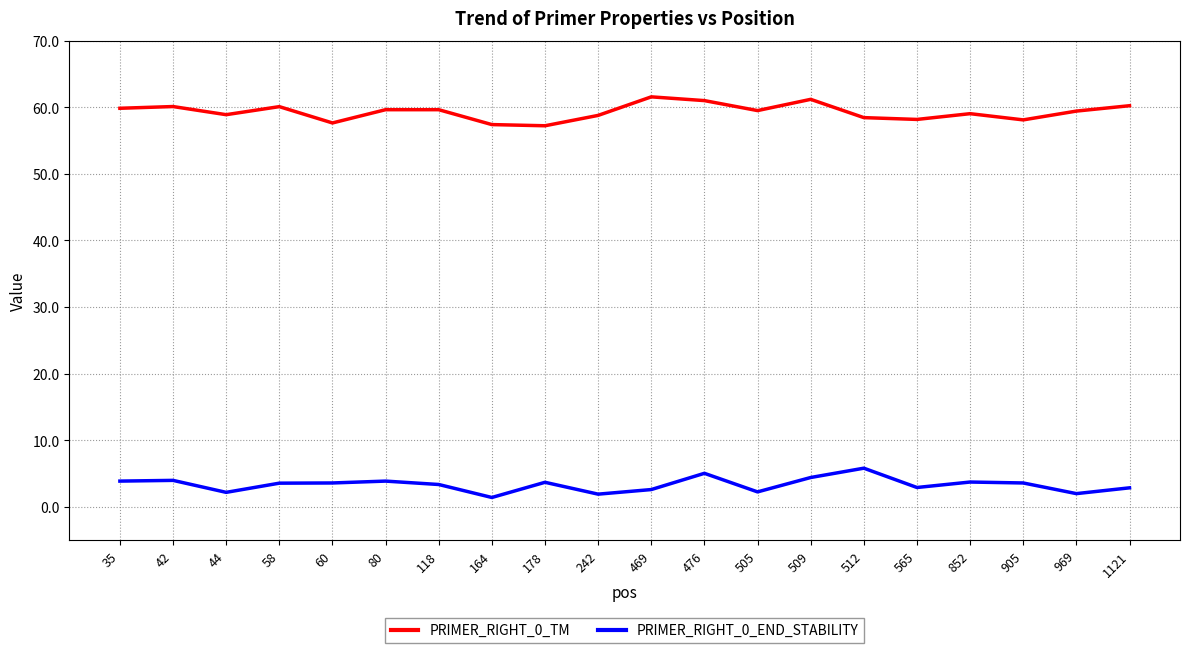

What is the minimum value for PRIMER_RIGHT_0_TM?

57.2